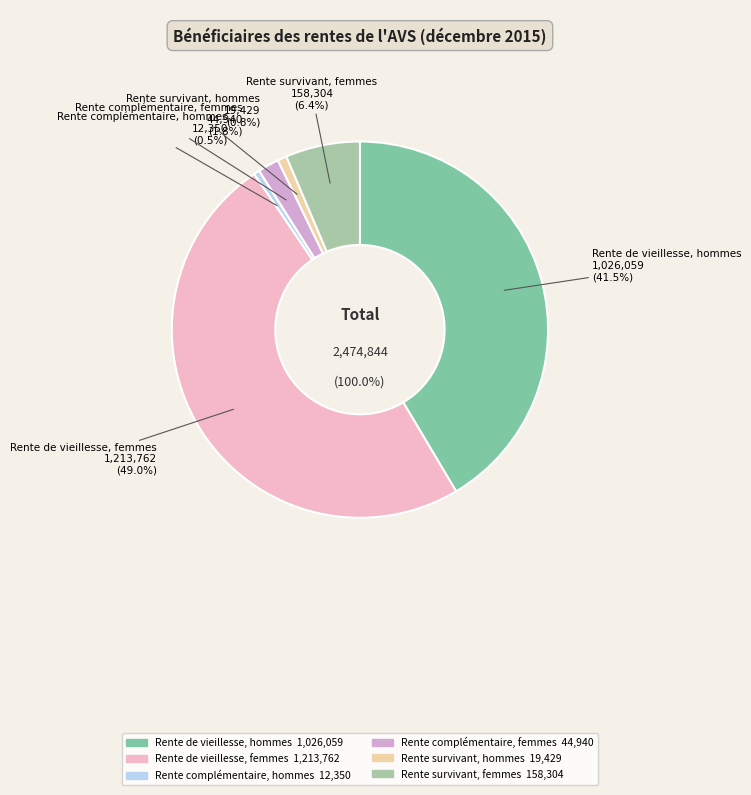

What percentage is the Rente survivant, hommes slice, to the nearest percent?

1%